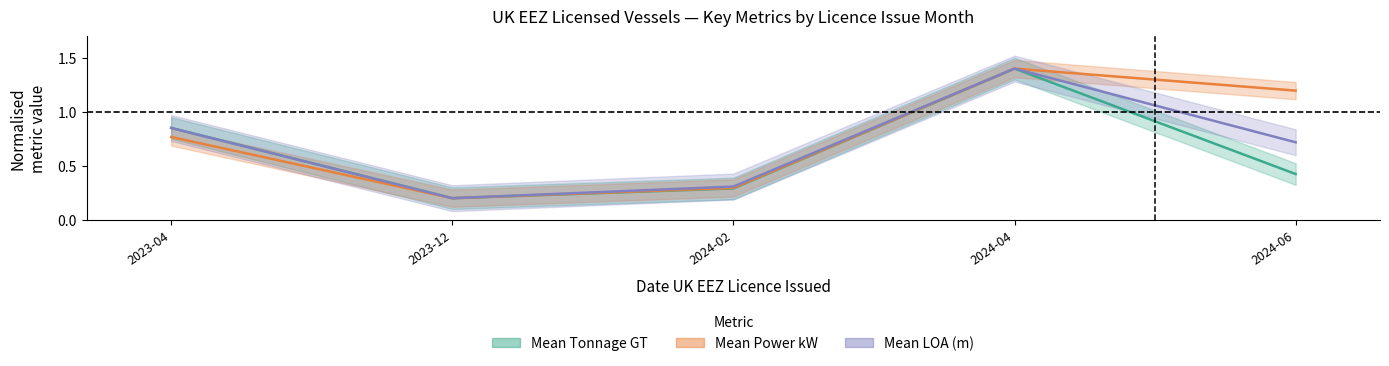

What is the difference between the maximum and minimum values in the Mean Tonnage GT series?

1.2